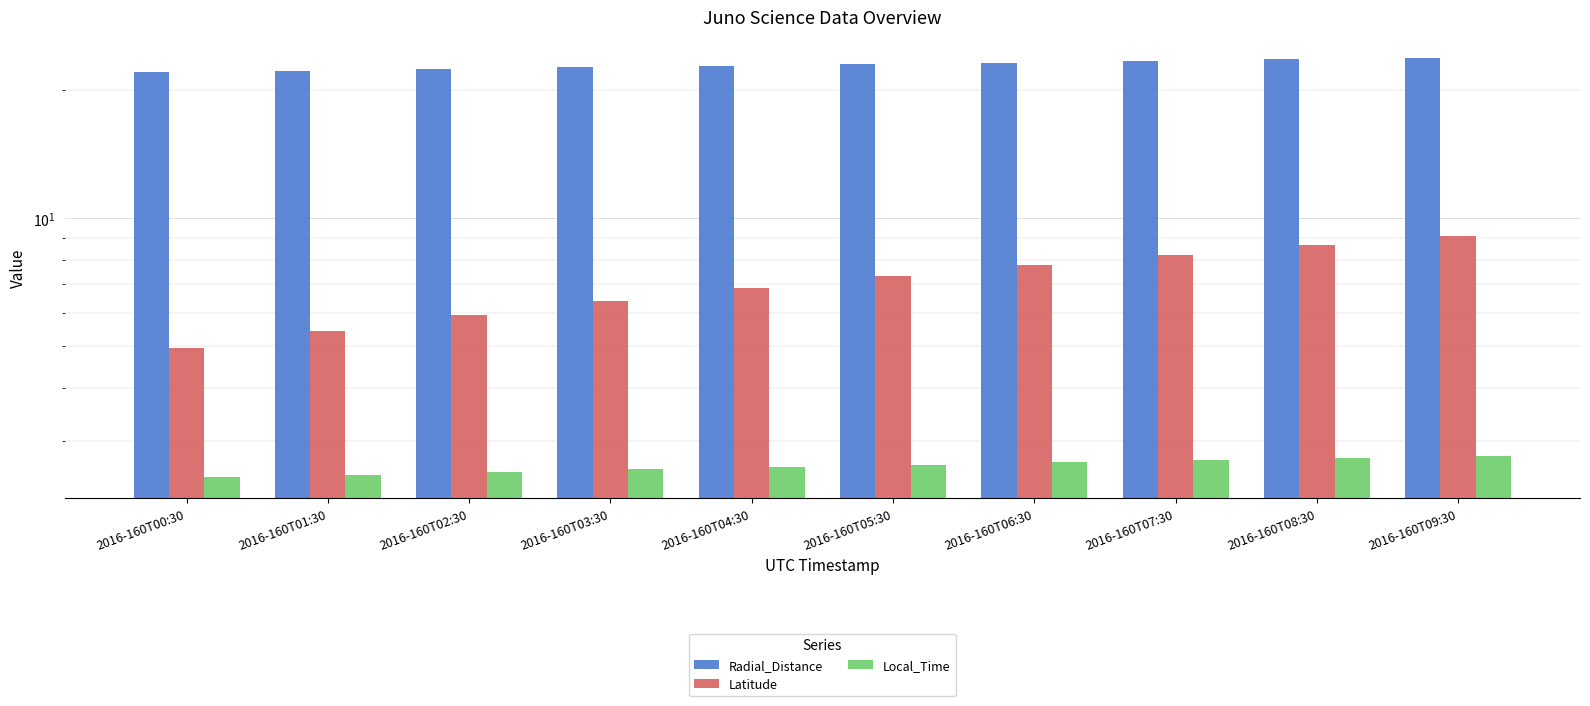

At 2016-160T01:30, list the series in order from smallest to largest.

Local_Time, Latitude, Radial_Distance